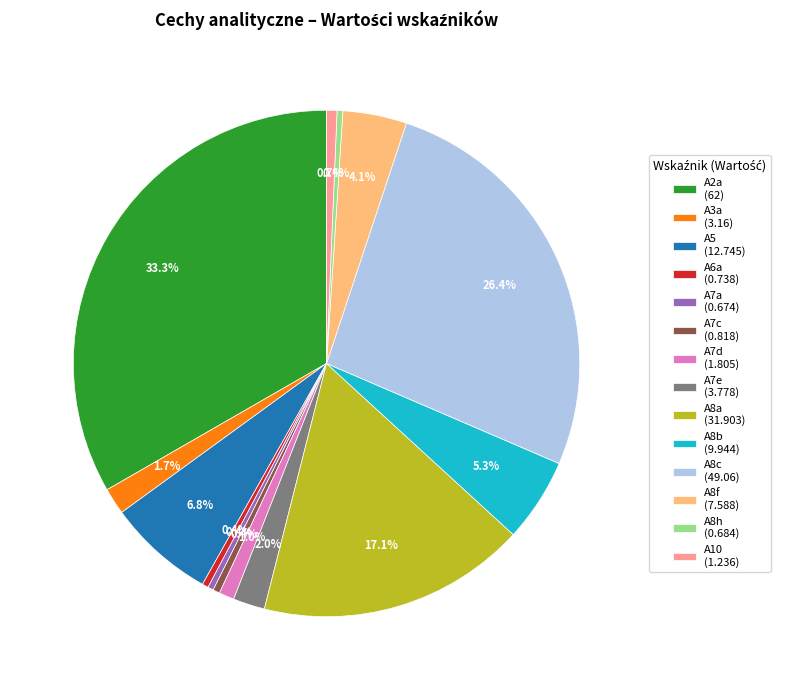

Between A8c (49.06) and A6a (0.738), which is larger?

A8c (49.06)